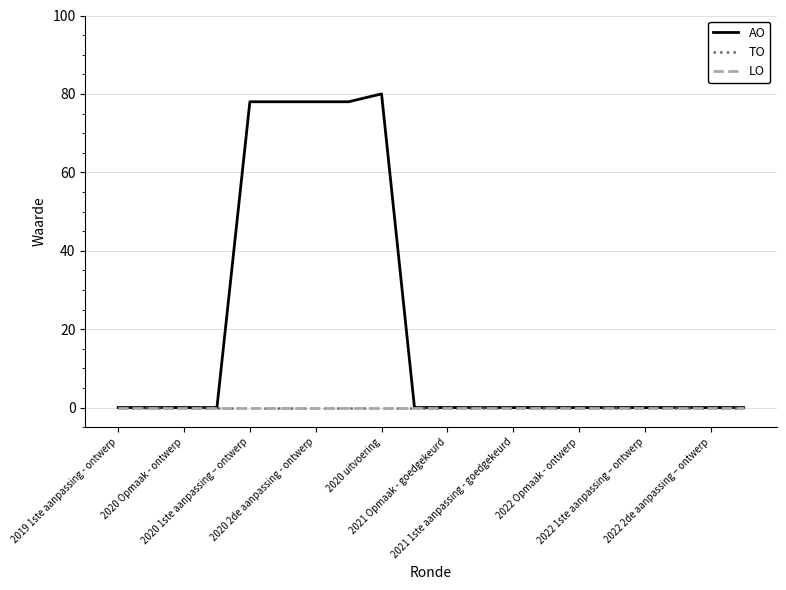

Does the chart have visible grid lines?

Yes